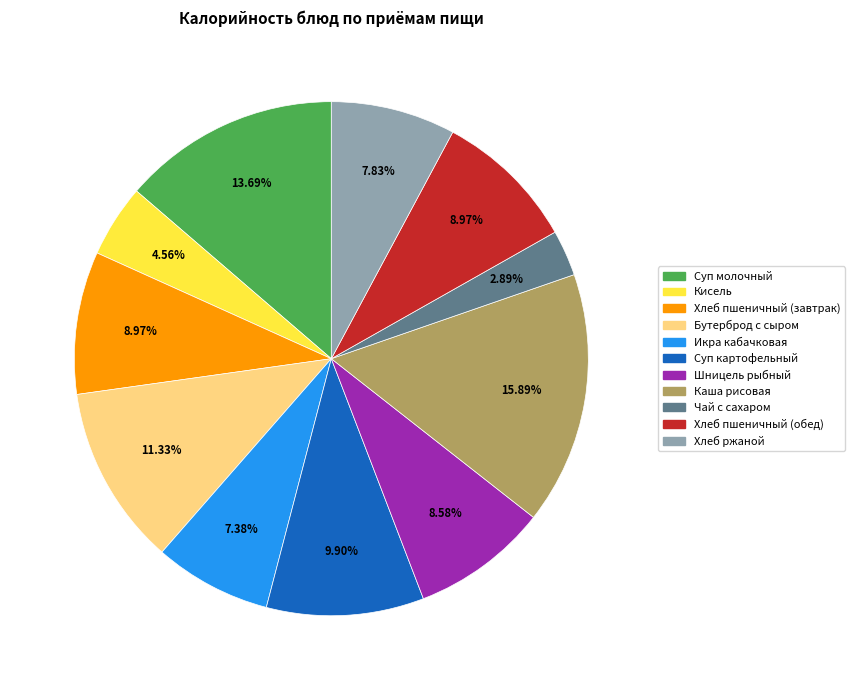

True or false: Икра кабачковая accounts for 7% of the total.

True